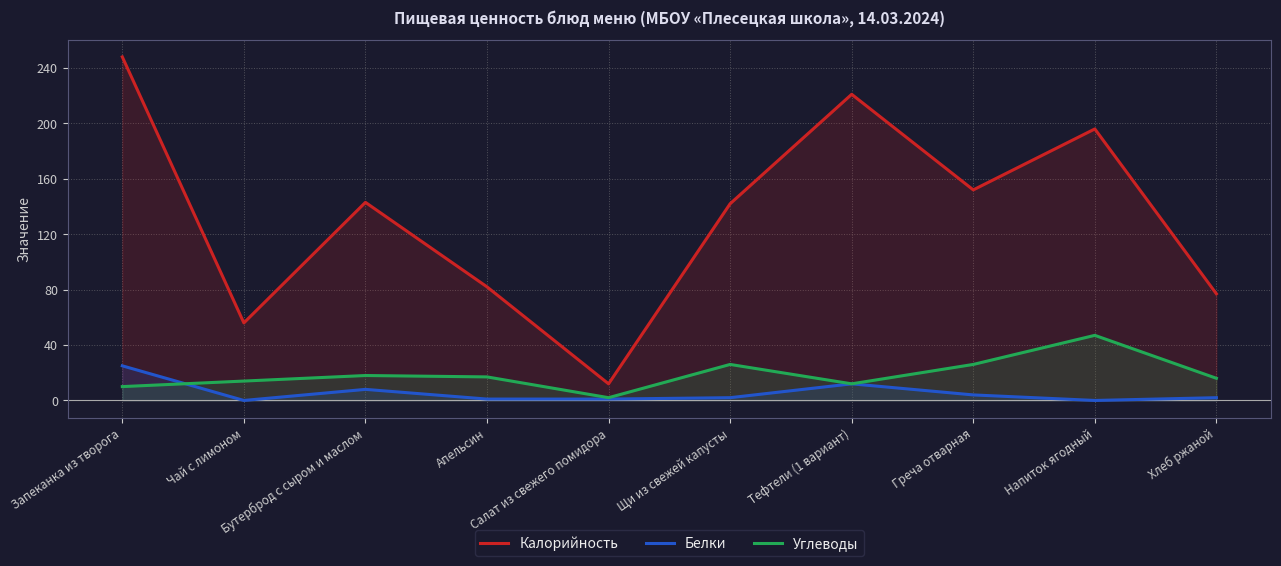

Where is the first local maximum for Калорийность?

Бутерброд с сыром и маслом